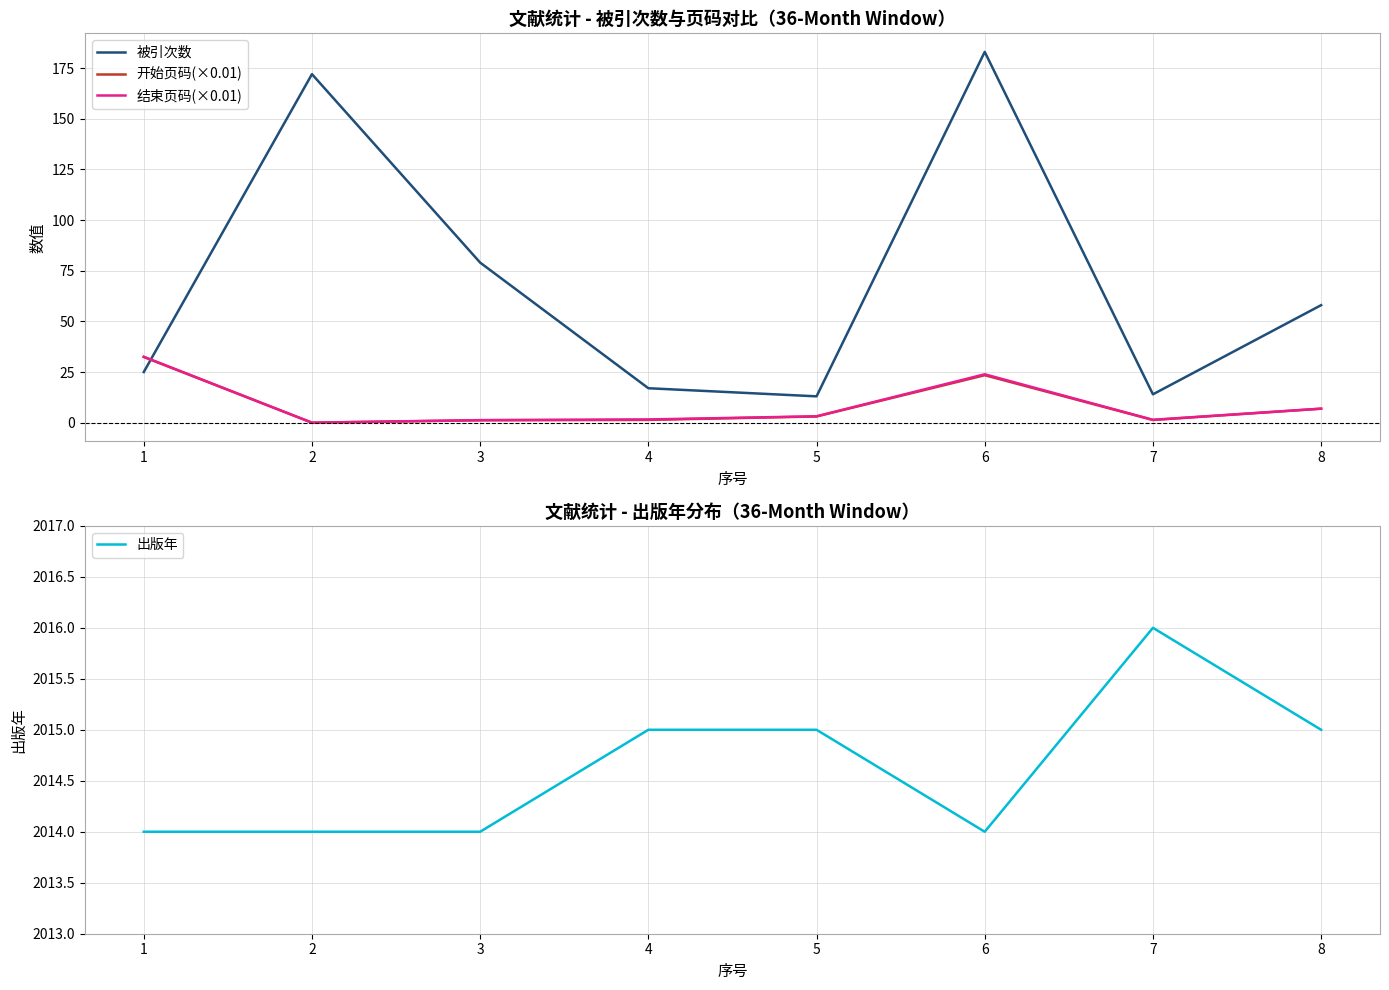

Reading right to left, list all the values displayed in this chart.

被引次数: 8=58.0	7=14.0	6=183.0	5=13.0	4=17.0	3=79.0	2=172.0	1=25.0
开始页码(×0.01): 8=6.9	7=1.3	6=23.4	5=3.1	4=1.4	3=1.2	2=0.0	1=32.4
结束页码(×0.01): 8=6.9	7=1.4	6=23.9	5=3.1	4=1.6	3=1.3	2=0.0	1=32.5
出版年: 8=2015.0	7=2016.0	6=2014.0	5=2015.0	4=2015.0	3=2014.0	2=2014.0	1=2014.0